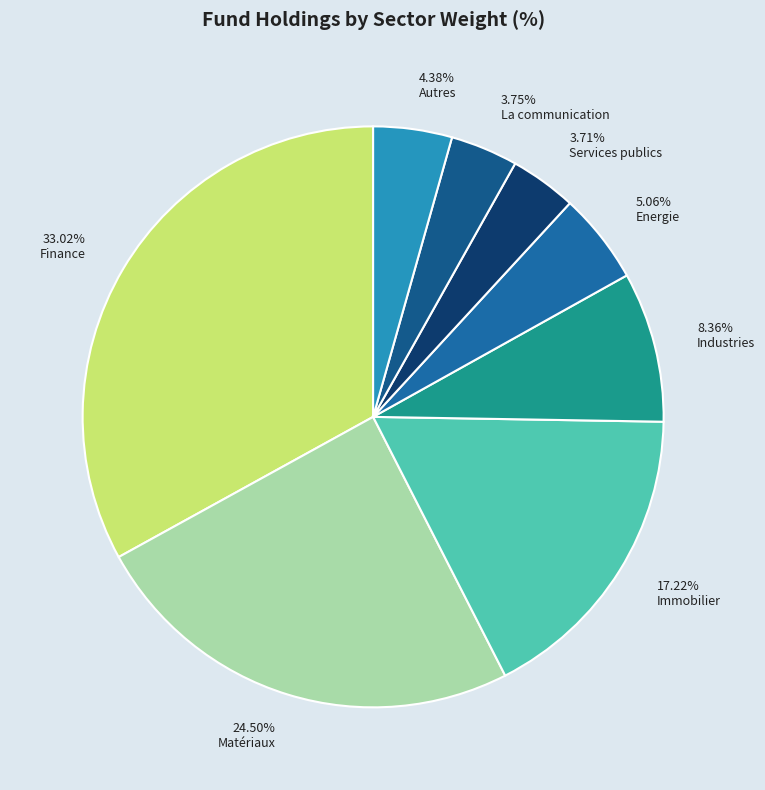

How many segments does this pie chart have?

8